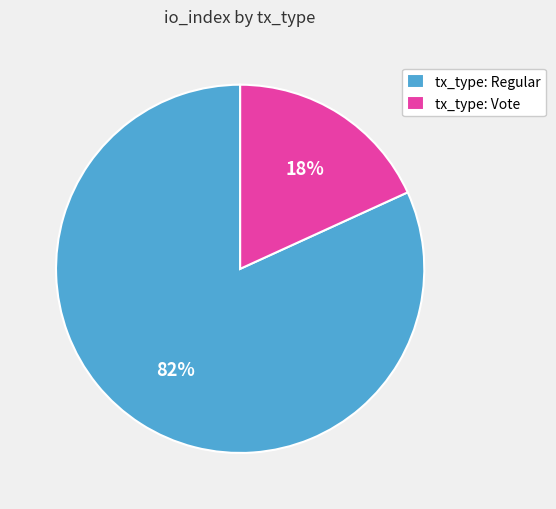

Which has a higher value, tx_type: Vote or tx_type: Regular?

tx_type: Regular